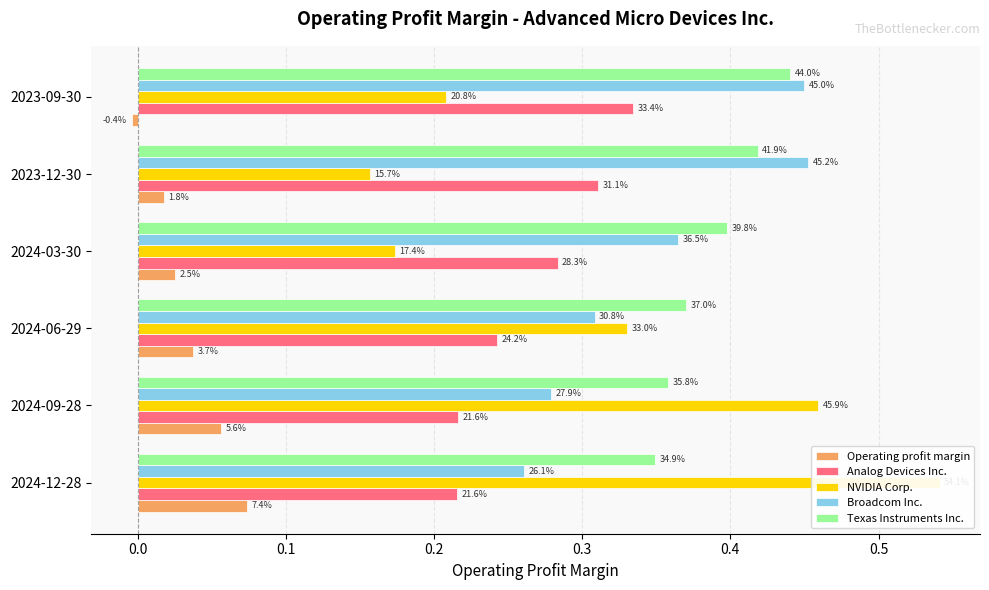

Read the Analog Devices Inc. value at 2024-03-30.

0.3